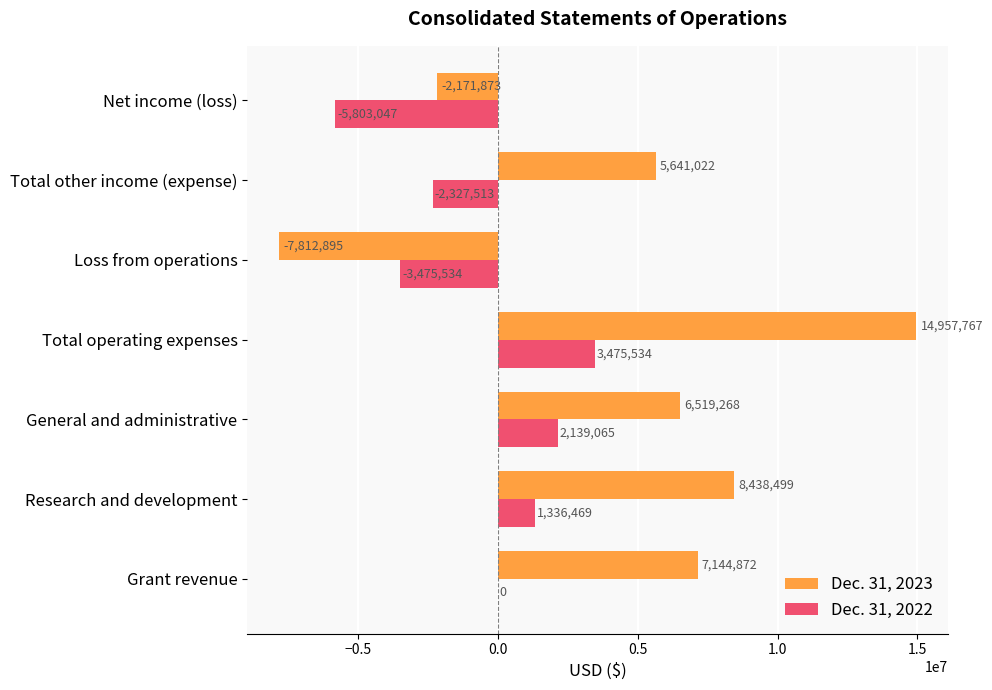

Between Loss from operations and Total other income (expense), which series saw the biggest shift?

Dec. 31, 2023